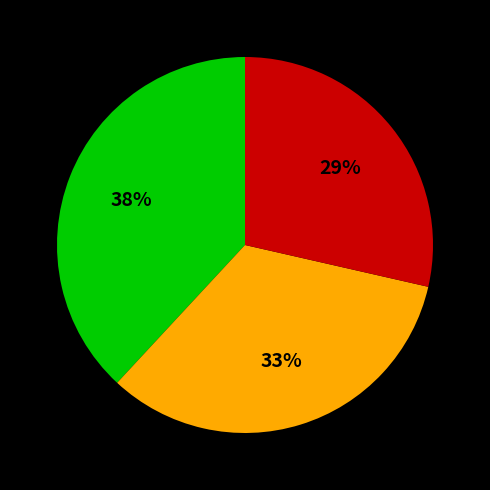

Count the number of slices in the pie.

3